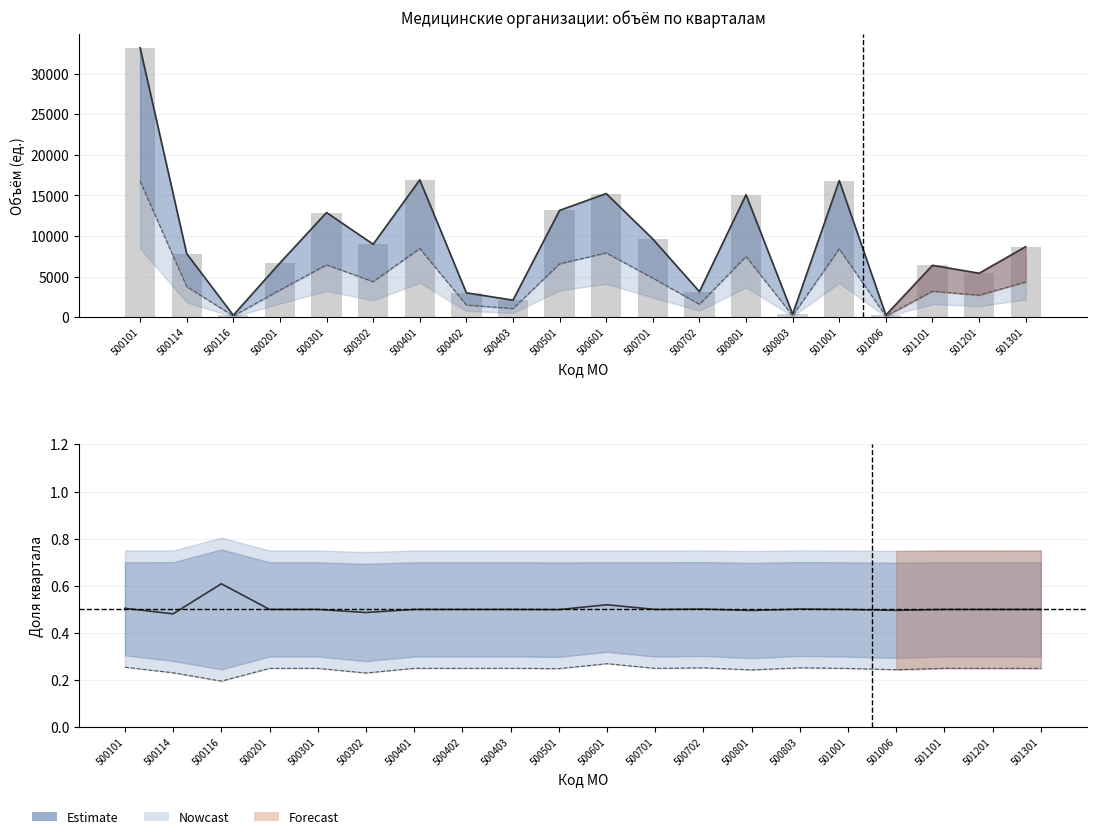

What is the value of the Квартальный объём bar at the 5th from the left?

12890.0